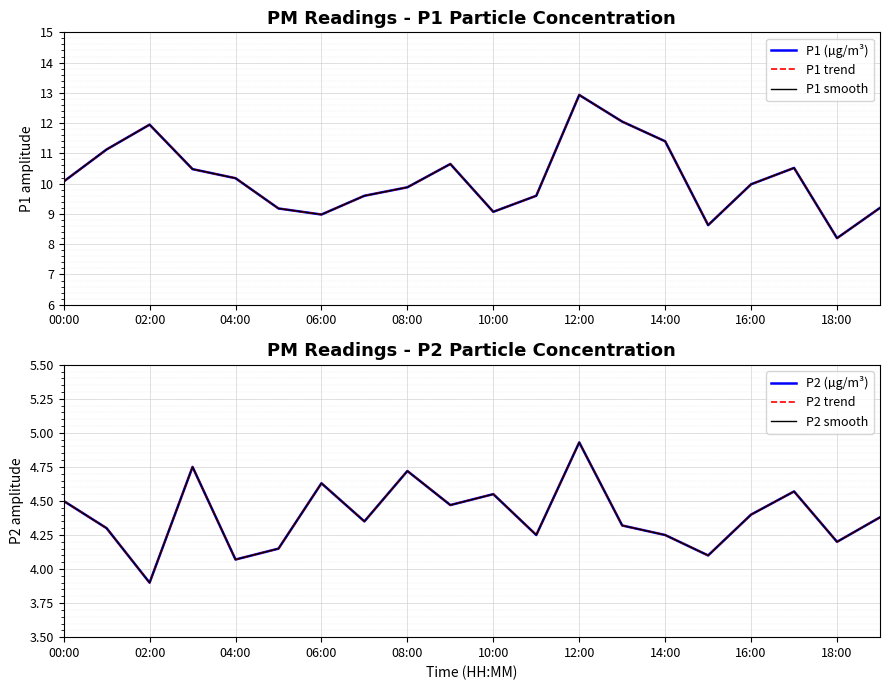

Reading left to right, transcribe all the data shown in this chart.

P1 (µg/m³): 10.1	11.1	11.9	10.5	10.2	9.2	9.0	9.6	9.9	10.7	9.1	9.6	12.9	12.1	11.4	8.6	10.0	10.5	8.2	9.2
P1 trend: 10.1	11.1	11.9	10.5	10.2	9.2	9.0	9.6	9.9	10.7	9.1	9.6	12.9	12.1	11.4	8.6	10.0	10.5	8.2	9.2
P1 smooth: 10.1	11.1	11.9	10.5	10.2	9.2	9.0	9.6	9.9	10.7	9.1	9.6	12.9	12.1	11.4	8.6	10.0	10.5	8.2	9.2
P2 (µg/m³): 4.5	4.3	3.9	4.8	4.1	4.2	4.6	4.3	4.7	4.5	4.5	4.2	4.9	4.3	4.2	4.1	4.4	4.6	4.2	4.4
P2 trend: 4.5	4.3	3.9	4.8	4.1	4.2	4.6	4.3	4.7	4.5	4.5	4.2	4.9	4.3	4.2	4.1	4.4	4.6	4.2	4.4
P2 smooth: 4.5	4.3	3.9	4.8	4.1	4.2	4.6	4.3	4.7	4.5	4.5	4.2	4.9	4.3	4.2	4.1	4.4	4.6	4.2	4.4